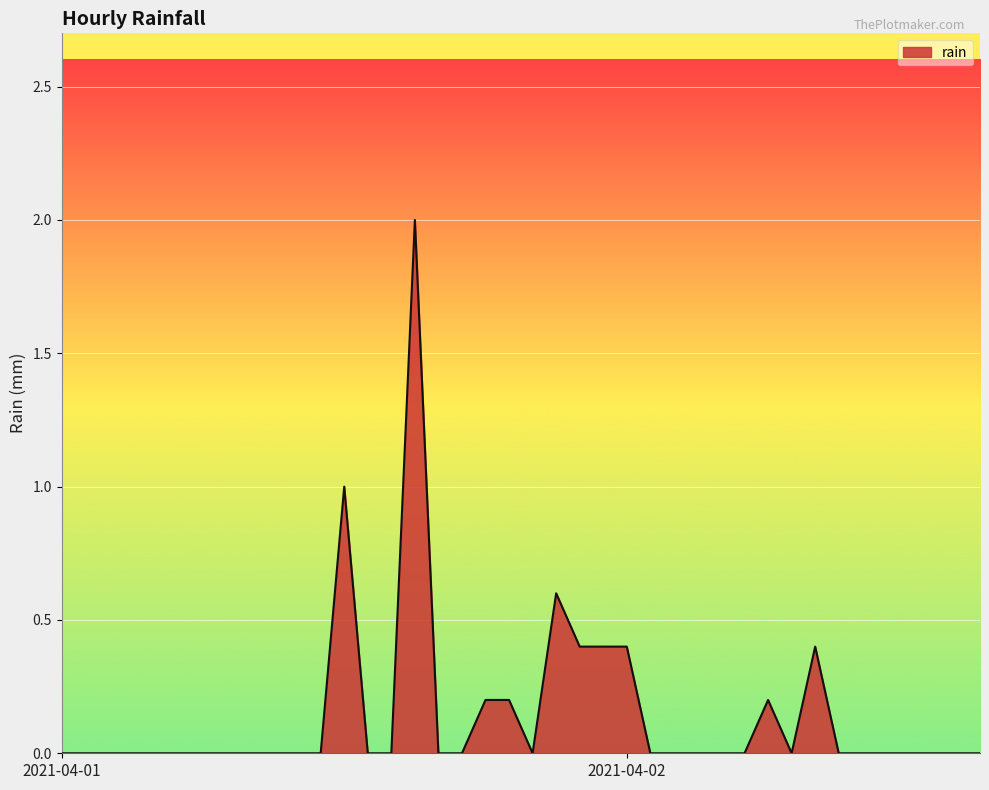

What is the difference between the maximum and minimum values?

2.0